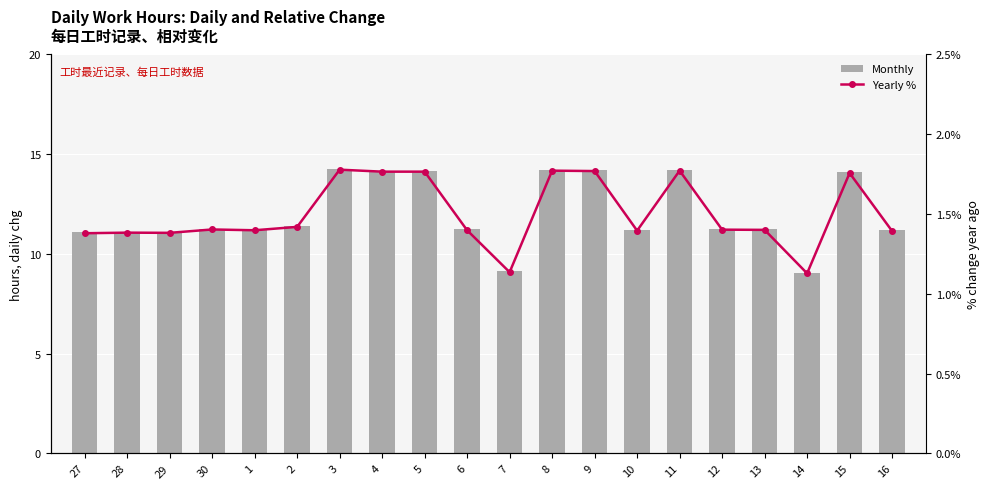

Which series has the widest spread of values?

Monthly